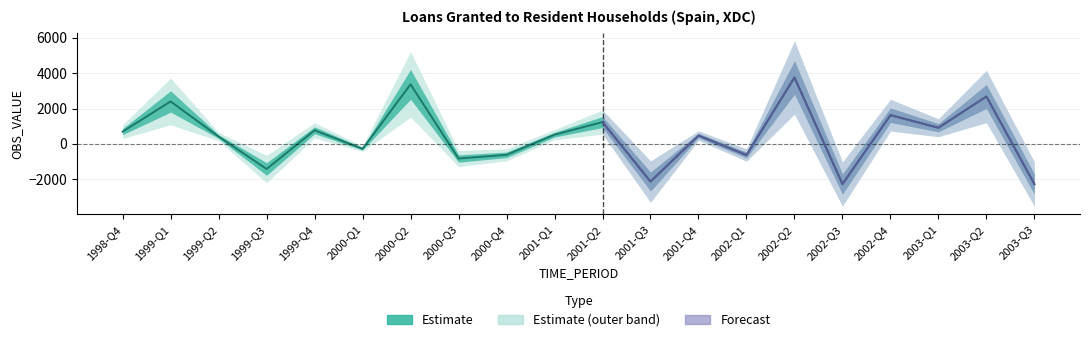

What is the change in value from 2000-Q3 to 2001-Q1?

+1348